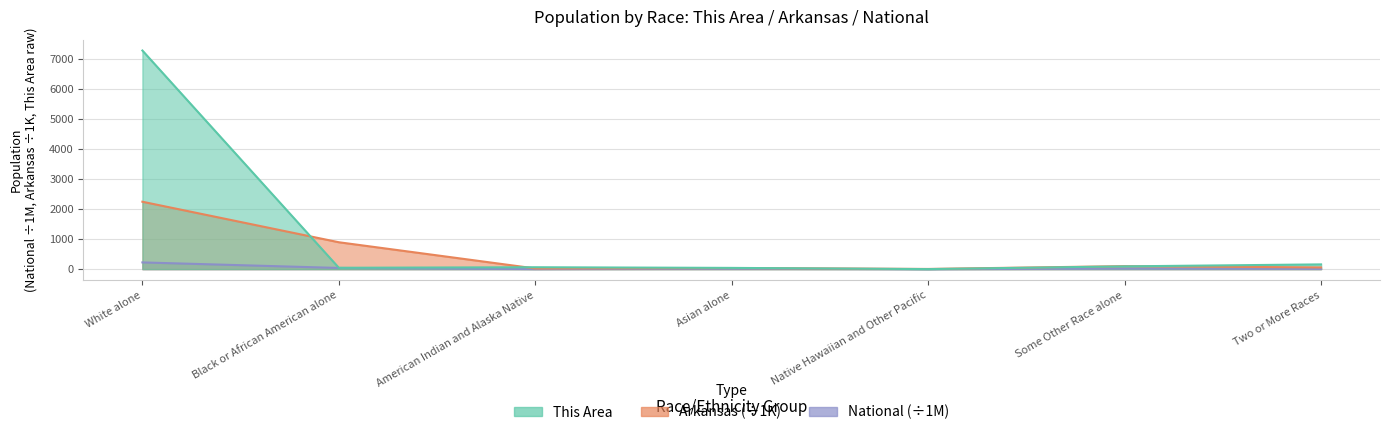

Where is the first local minimum for National?

American Indian and Alaska Native